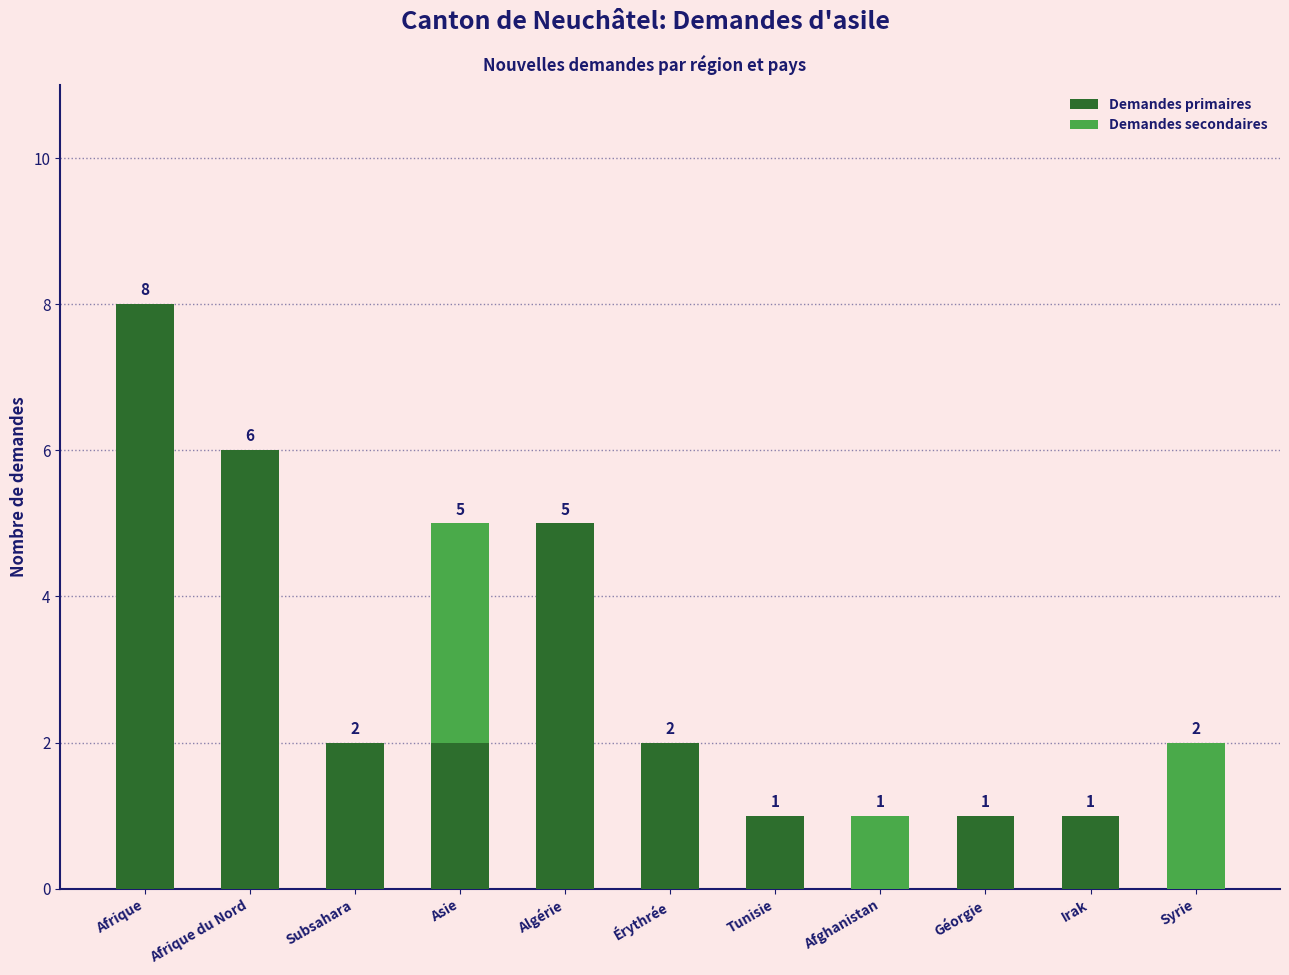

The value of Demandes primaires at Afrique is 8. True or false?

True